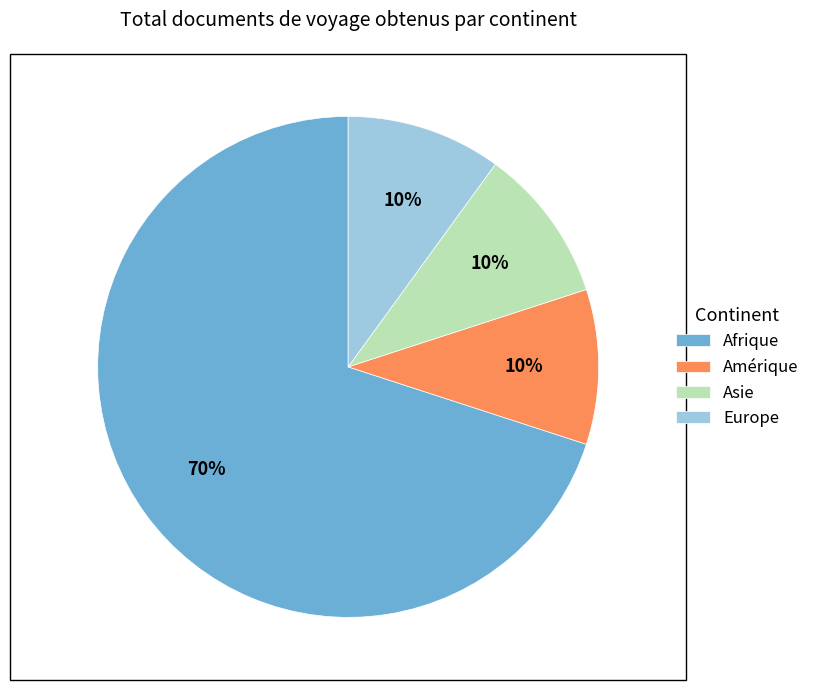

Which has a higher value, Afrique or Asie?

Afrique